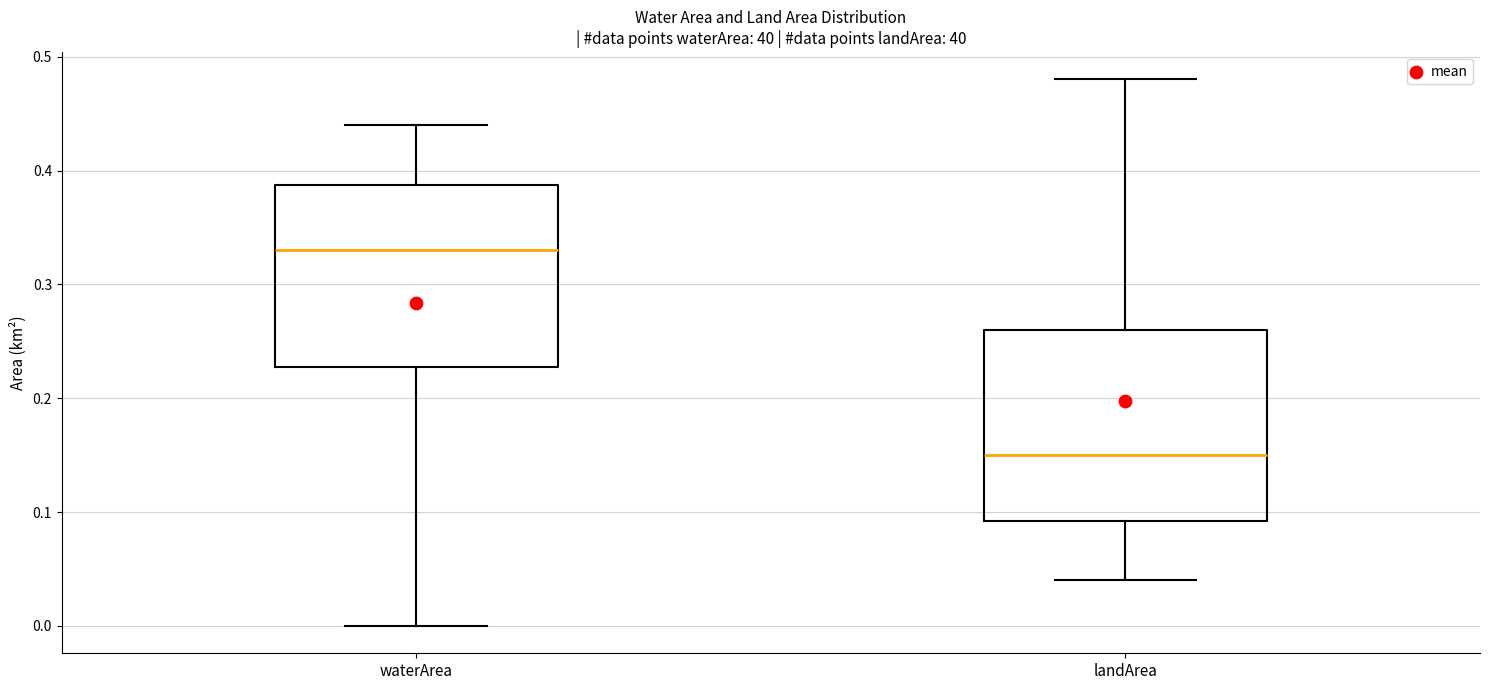

Reading left to right, transcribe this box plot: for each box, give where its median line is, the range the box spans, and where its two whiskers end, as read against the y-axis. The values are not printed on the chart, so give them approximately, as read against the axis.

waterArea: median 0.33, box 0.23 to 0.39, whiskers 0.00 to 0.44
landArea: median 0.15, box 0.09 to 0.26, whiskers 0.04 to 0.48